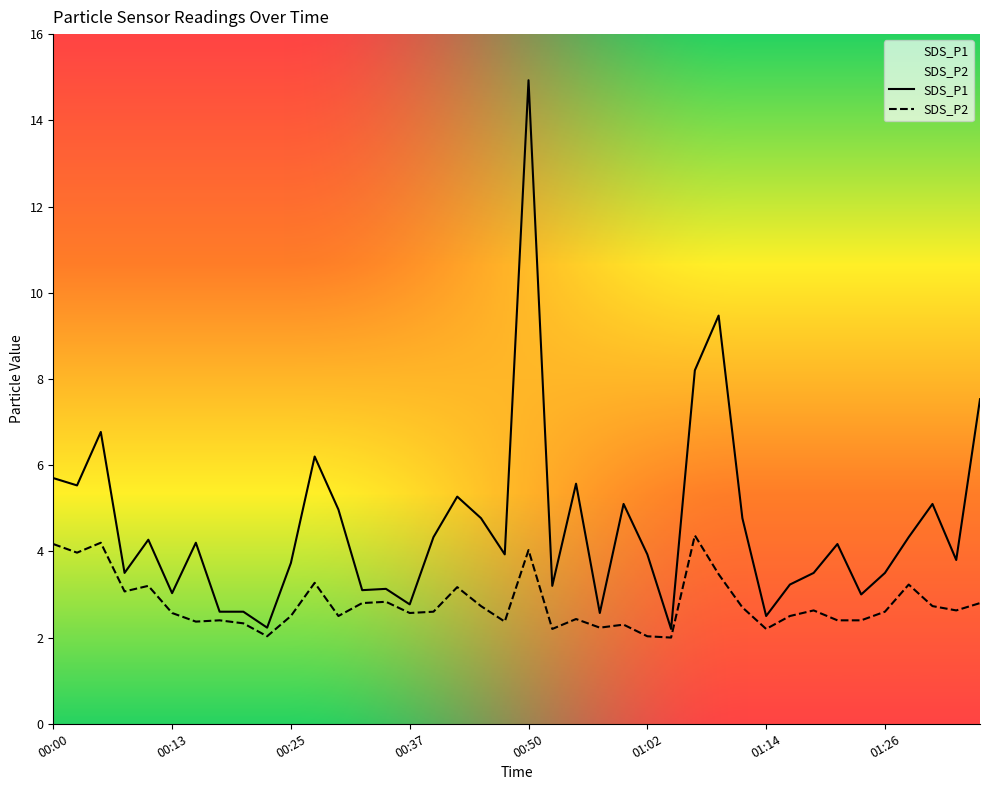

List the labels in order of SDS_P2 value, smallest first.

01:04, 00:22, 01:02, 00:52, 01:14, 00:57, 01:00, 00:20, 00:15, 00:47, 00:17, 01:21, 01:24, 00:55, 00:25, 00:30, 01:17, 00:13, 00:37, 00:40, 01:26, 01:19, 01:34, 01:12, 00:45, 01:31, 00:32, 01:36, 00:35, 00:08, 00:42, 00:10, 01:29, 00:27, 01:09, 00:03, 00:50, 00:00, 00:05, 01:07